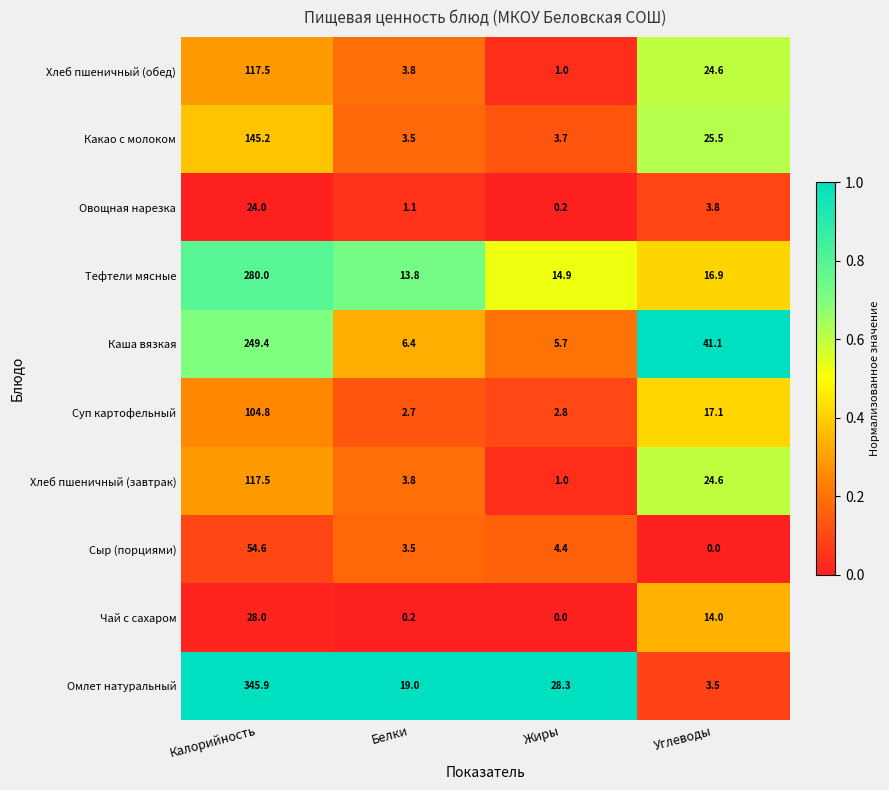

Which series has the largest range (max minus min)?

Омлет натуральный